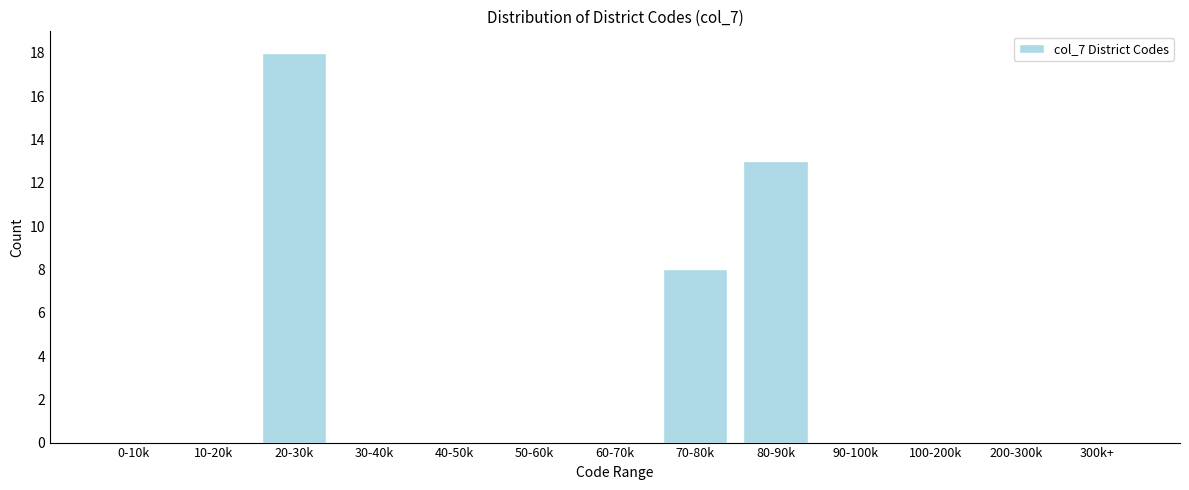

Reading right to left, what are all the values shown in this chart?

300k+=0	200-300k=0	100-200k=0	90-100k=0	80-90k=13	70-80k=8	60-70k=0	50-60k=0	40-50k=0	30-40k=0	20-30k=18	10-20k=0	0-10k=0